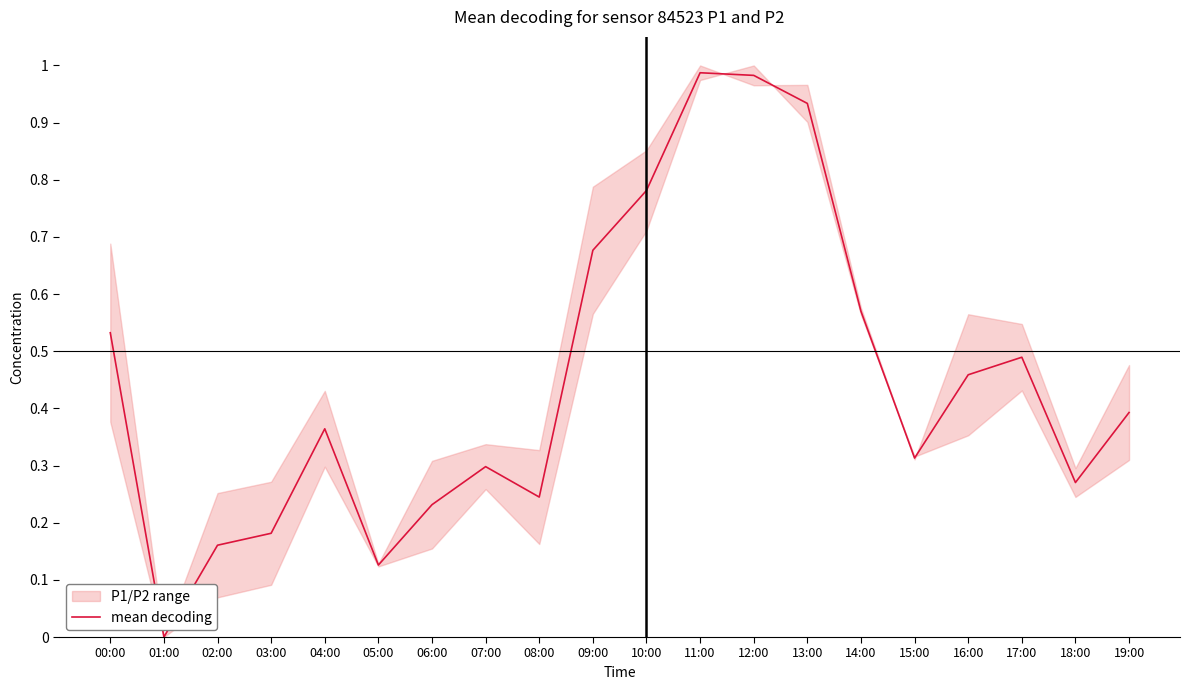

At which category does the chart reach its peak across all series?

11:00